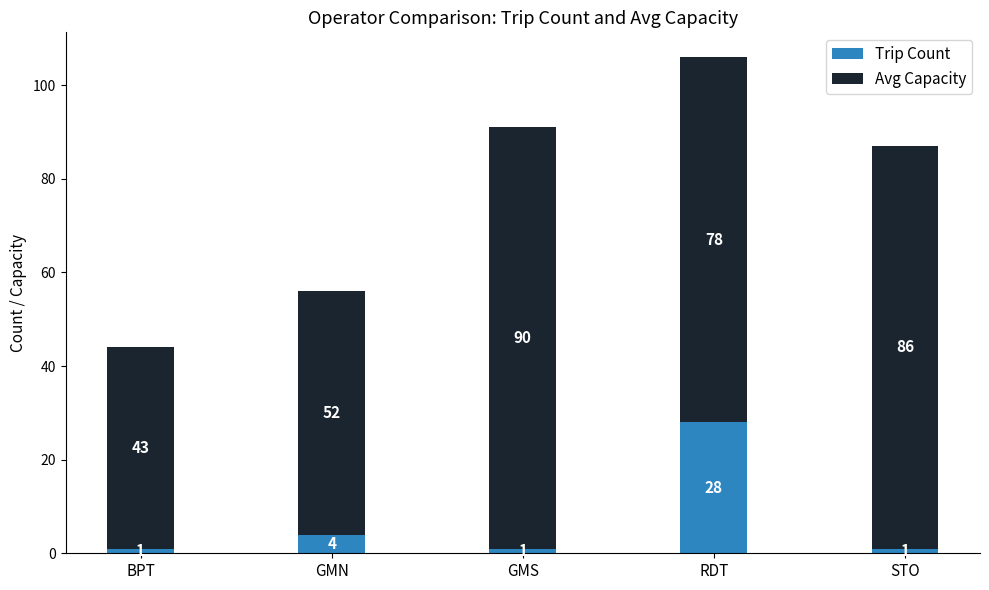

Is it true that Trip Count equals 37 at RDT?

False